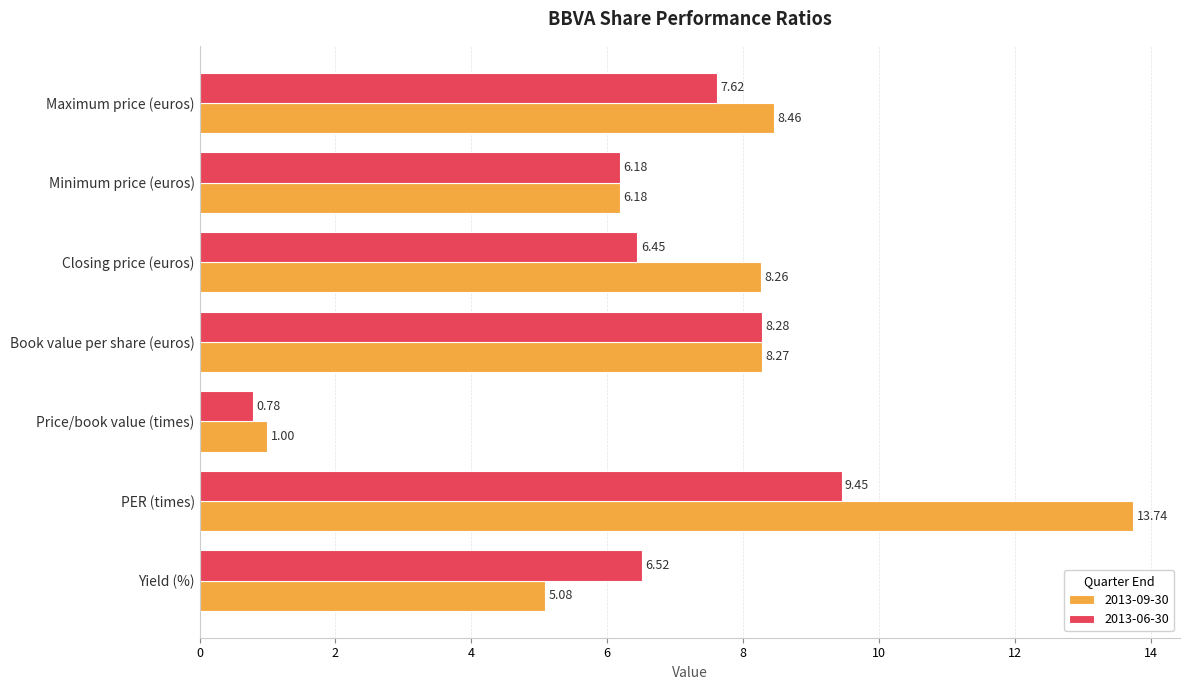

Rank the series by their average value, from highest to lowest.

2013-09-30, 2013-06-30